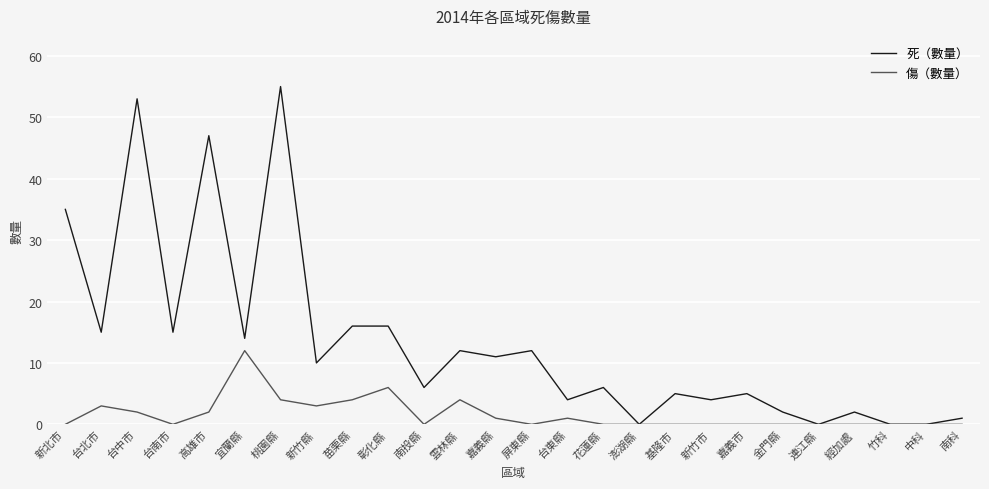

What is the difference between the second highest and second lowest values in the 死（數量） series?

53